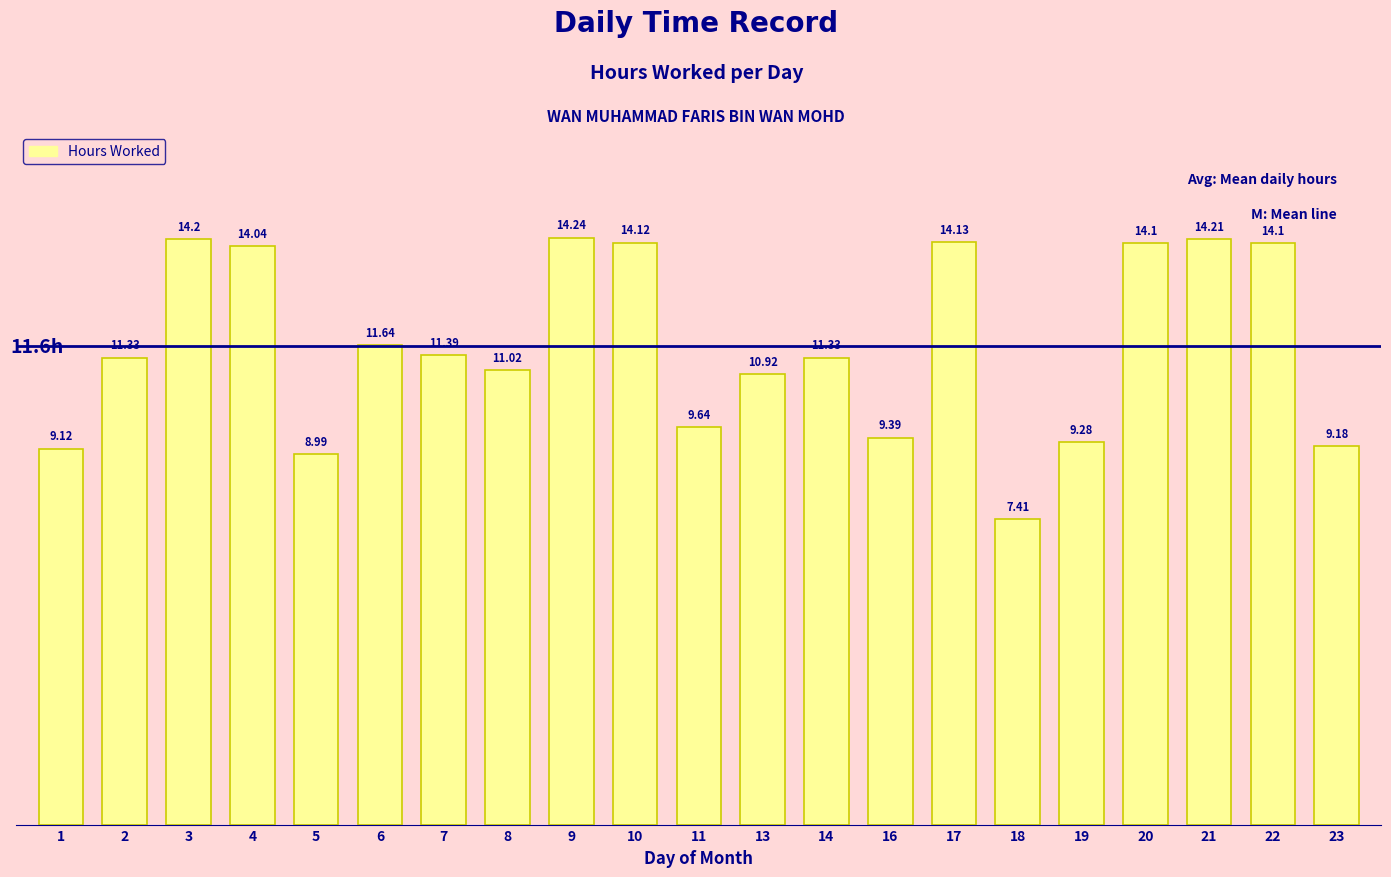

What is the change in value from 14 to 18?

-3.9